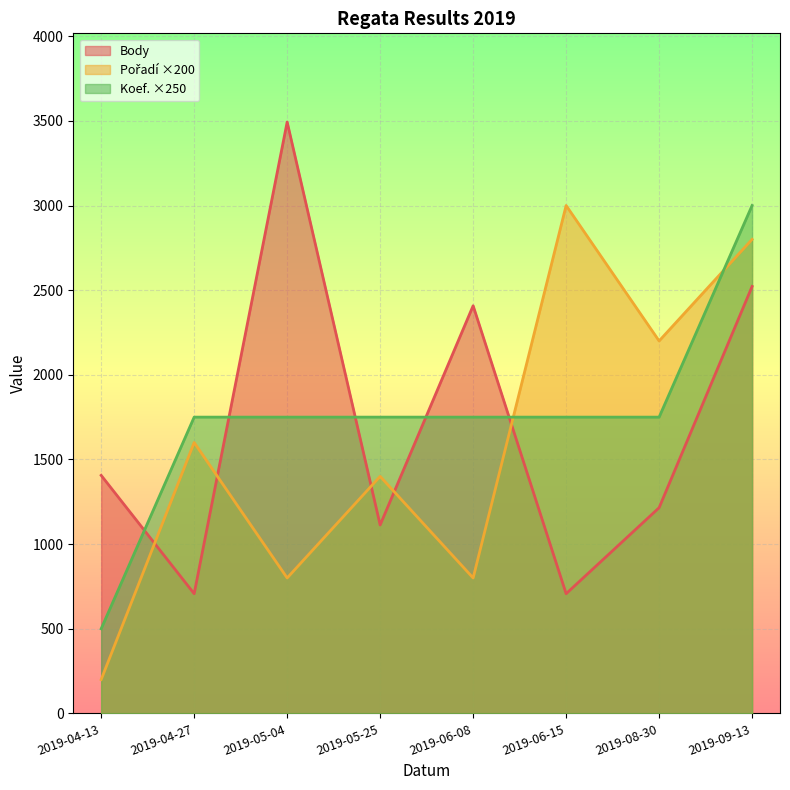

At 2019-05-04, list the series in order from largest to smallest.

Body, Koef., Pořadí